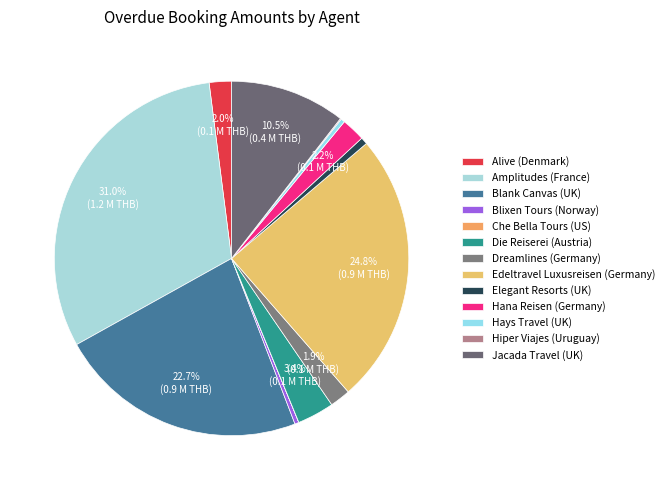

What is the total percentage of Che Bella Tours (US) and Blank Canvas (UK)?

22.7%